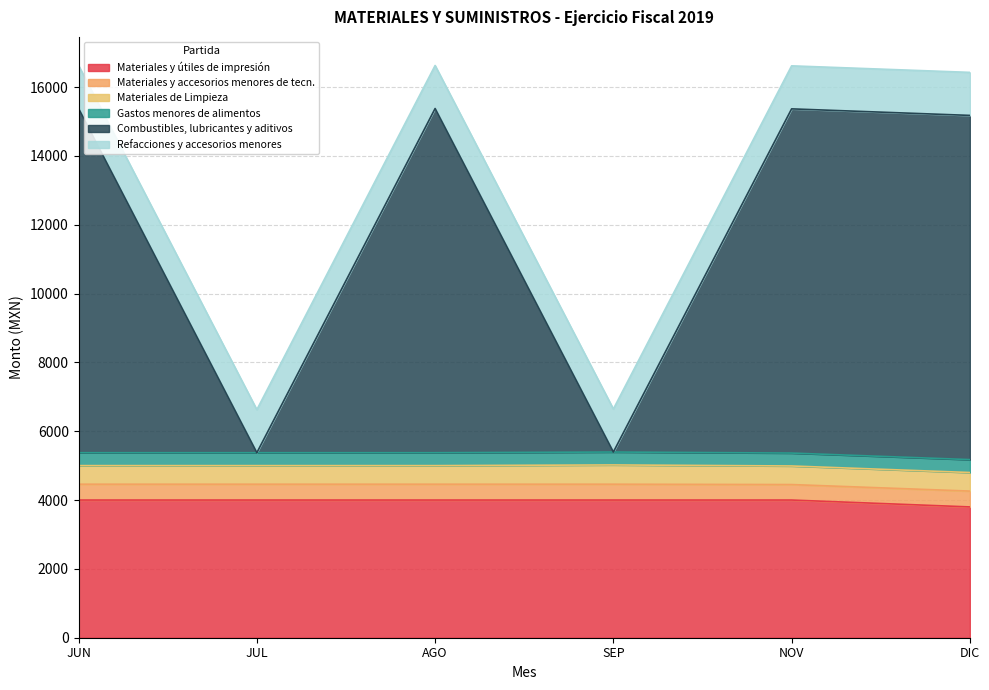

List the series in order of their peak value, lowest first.

Gastos menores de alimentos, Materiales y accesorios menores de tecn., Materiales de Limpieza, Refacciones y accesorios menores, Materiales y útiles de impresión, Combustibles, lubricantes y aditivos